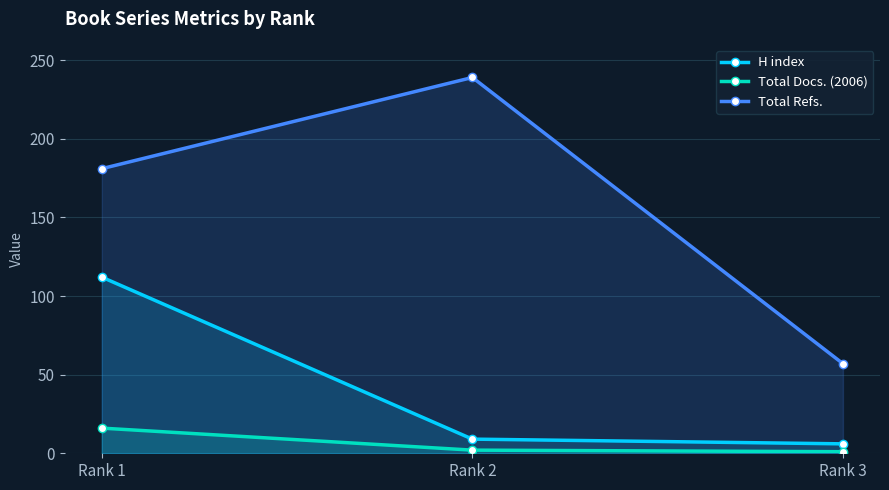

At how many categories does at least one series exceed 214?

1